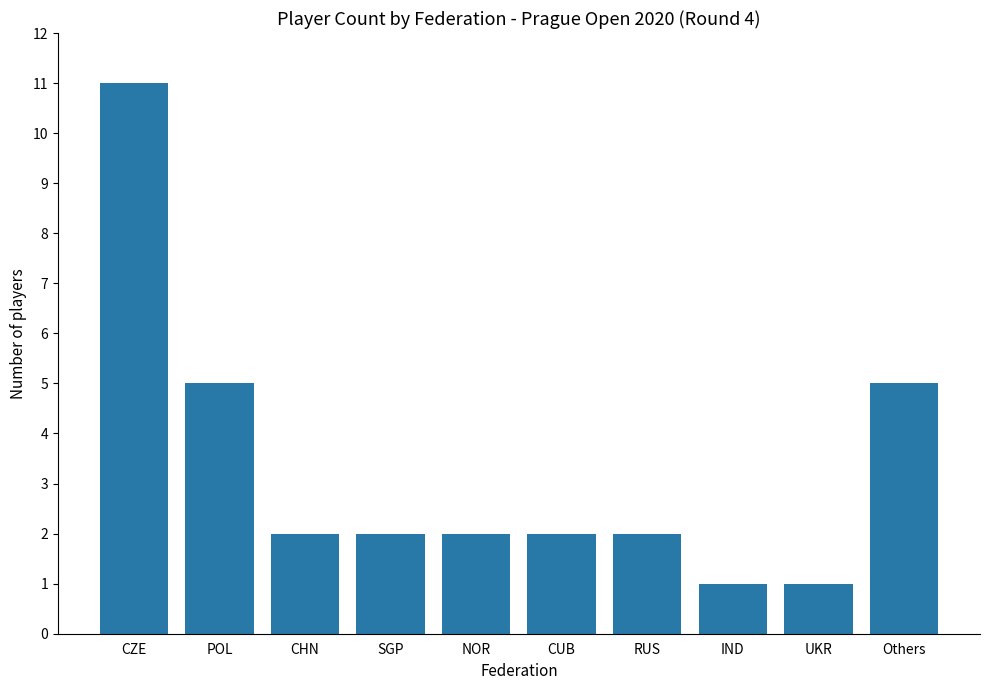

What is the label of the 5th bar from the right?

CUB